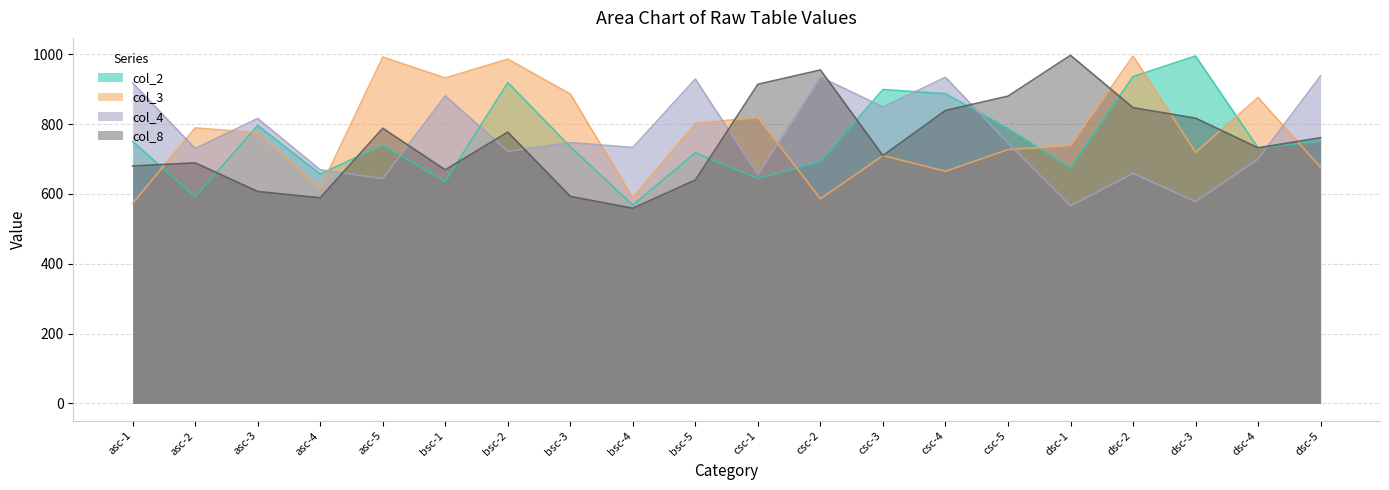

True or false: col_2 has more than 0 points higher than both neighbors.

True